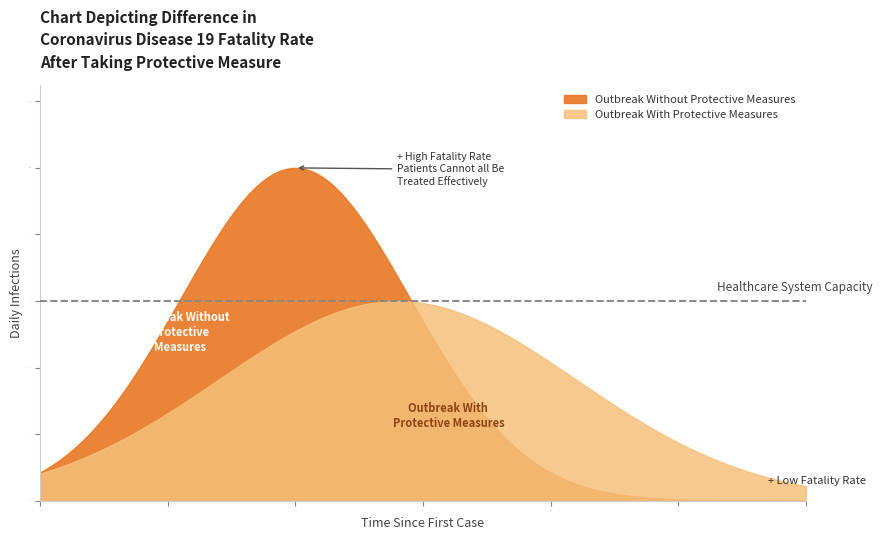

What value does the Outbreak With Protective Measures series have at 1?

1